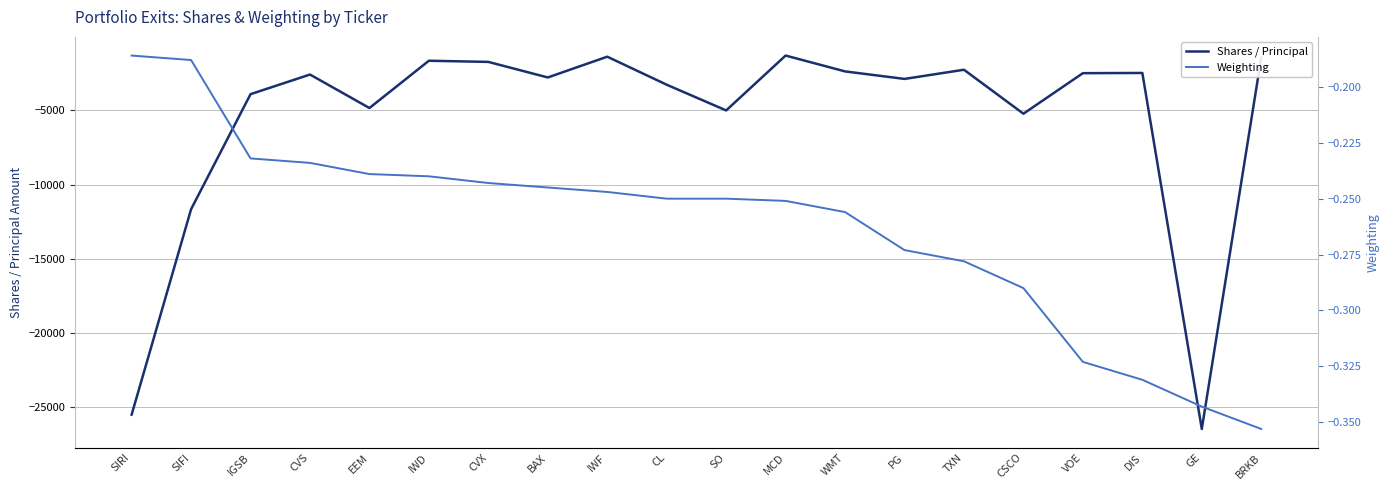

What is the difference between the second highest and second lowest values in the Shares / Principal series?

24122